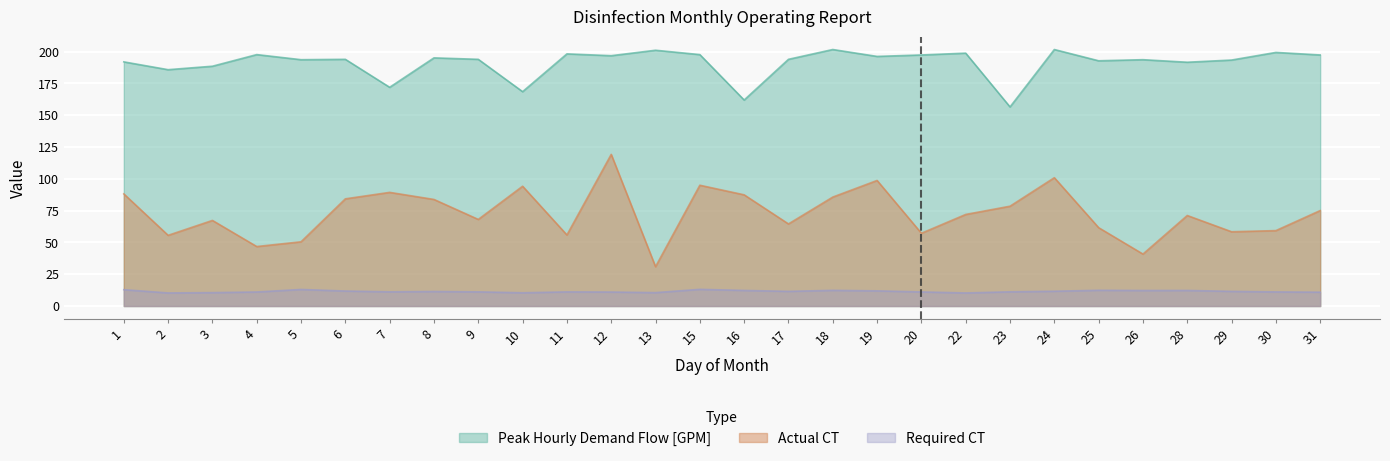

In Peak Hourly Demand Flow [GPM], how many points are higher than both neighbors (excluding endpoints)?

10